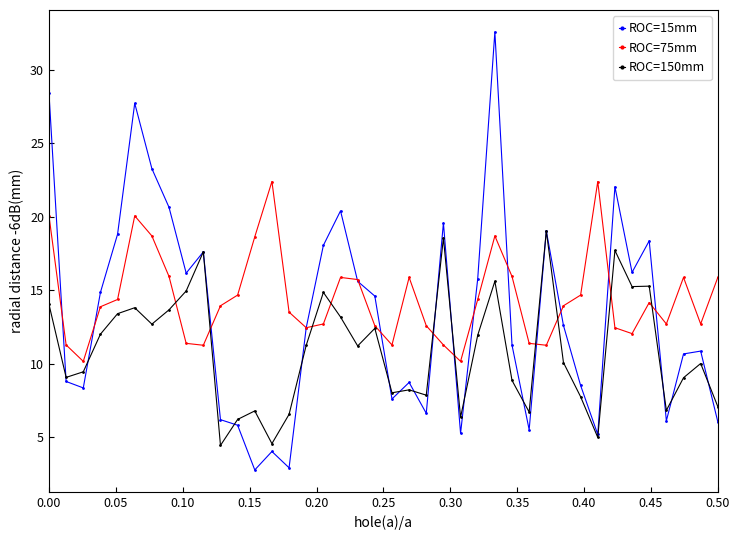

What is the value of the ROC=150mm point at the 29th from the left?

6.7